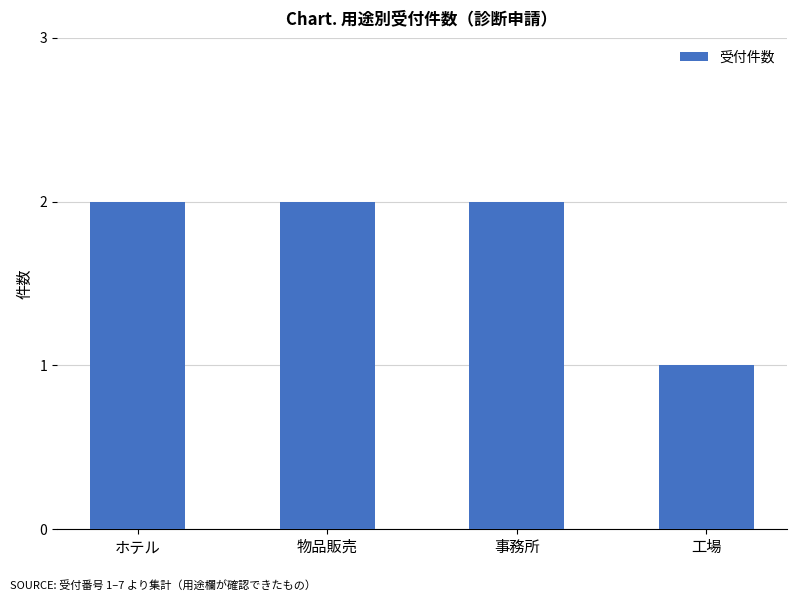

True or false: the data shows 0 at 事務所.

False